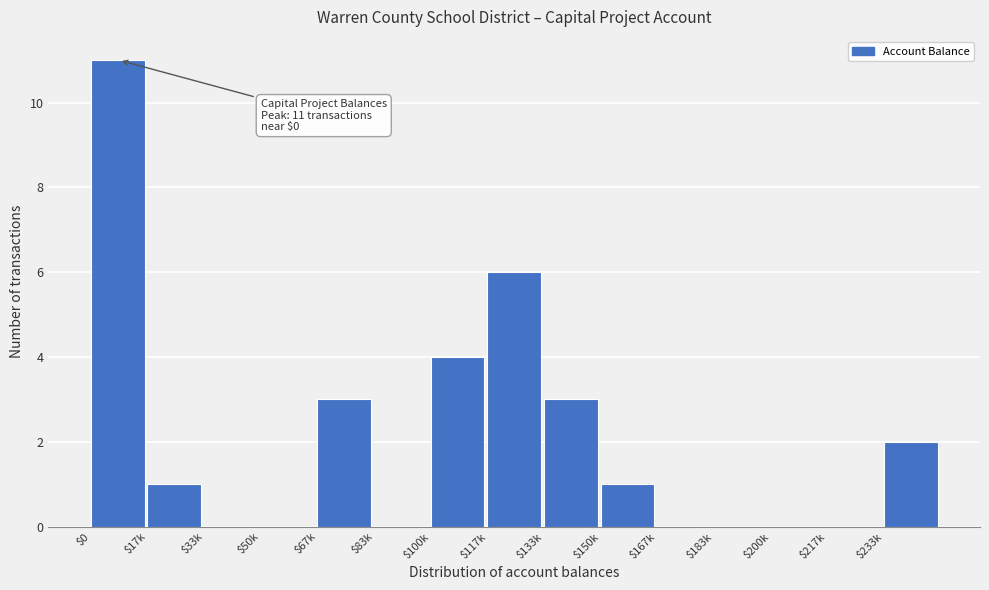

True or false: the data shows 3 at $67k.

True